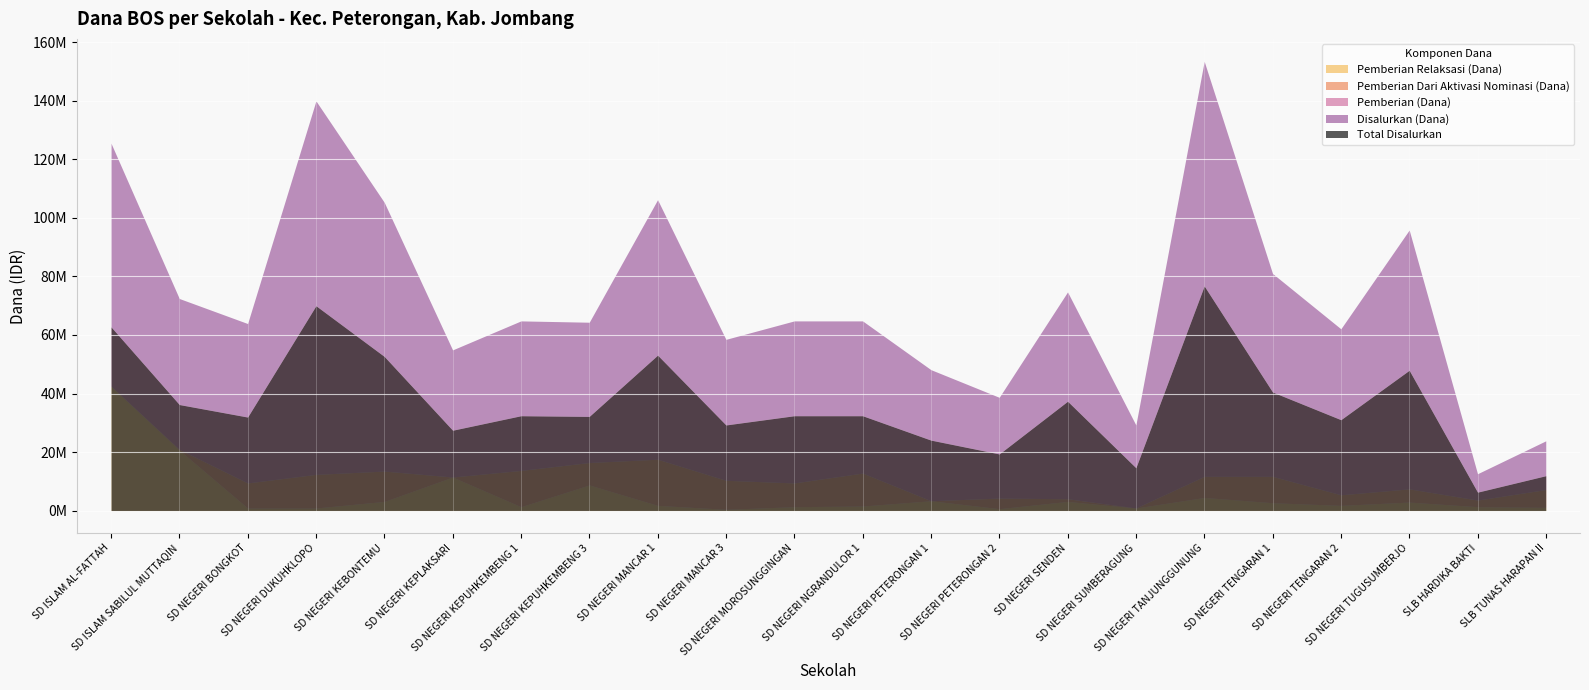

Is it true that Pemberian Relaksasi (Dana) equals 900000 at SD NEGERI DUKUHKLOPO?

True